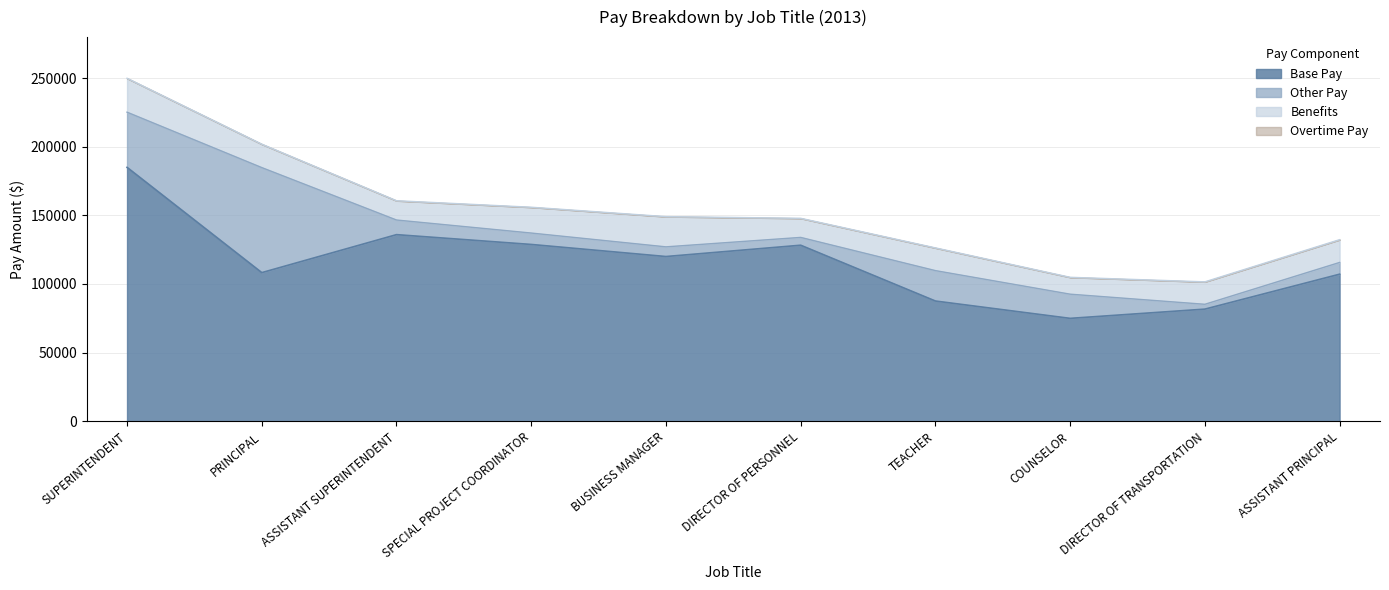

Rank the series at PRINCIPAL from highest to lowest value.

Base Pay, Other Pay, Benefits, Overtime Pay